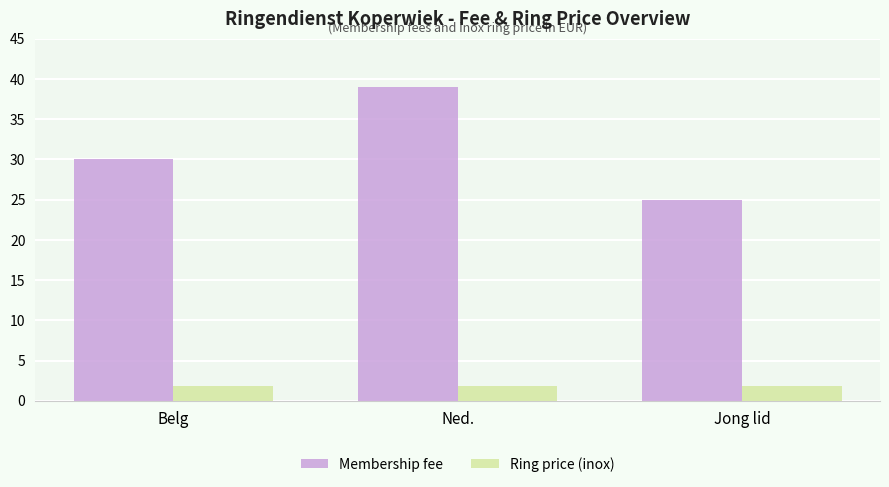

What is the difference between the Membership fee values at Belg and Jong lid?

5.0